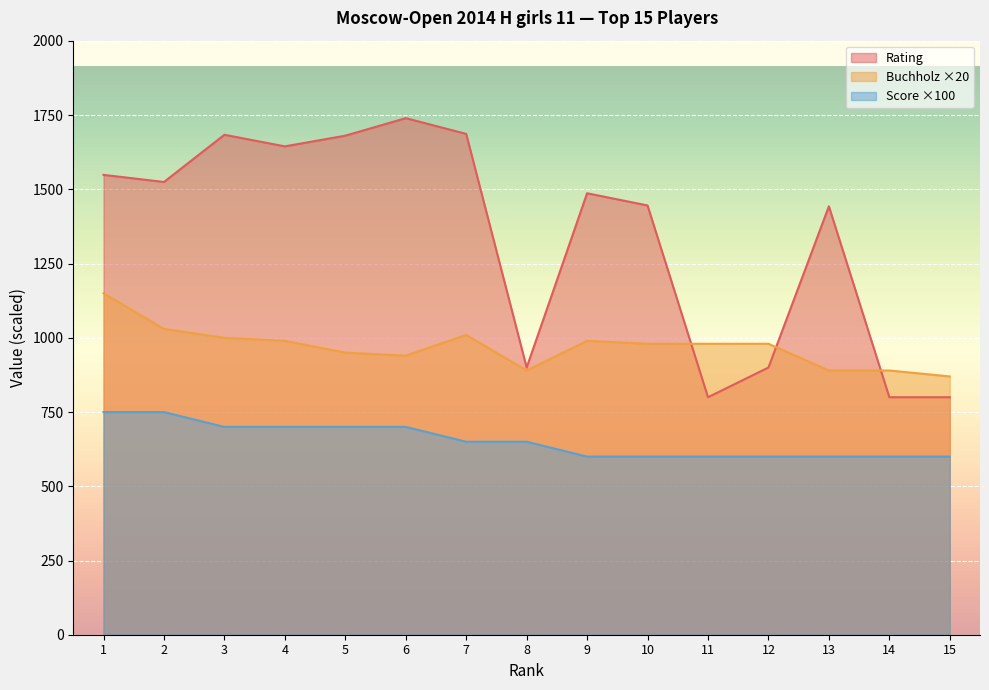

Where is Buchholz nearest to the value 1010?

7